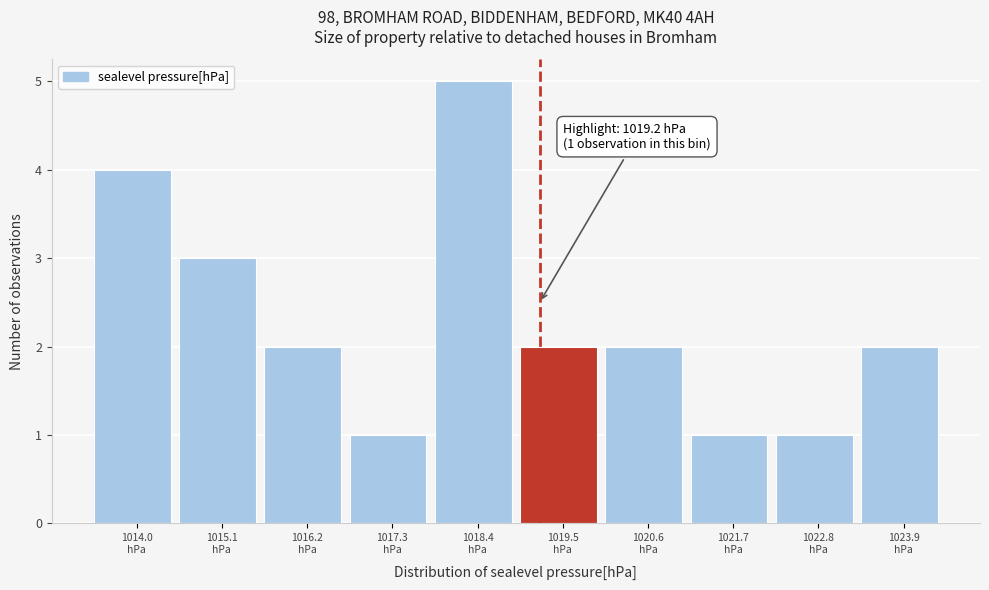

Which range on the x-axis has the tallest bar?

1017.8 to 1019.0